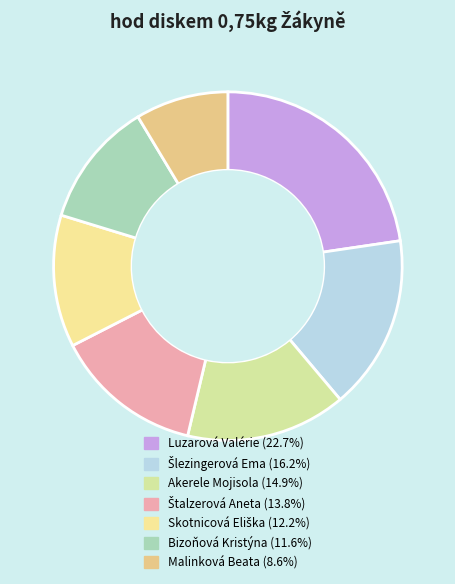

Approximately how many times larger is the value at Šlezingerová Ema compared to Malinková Beata?

1.9